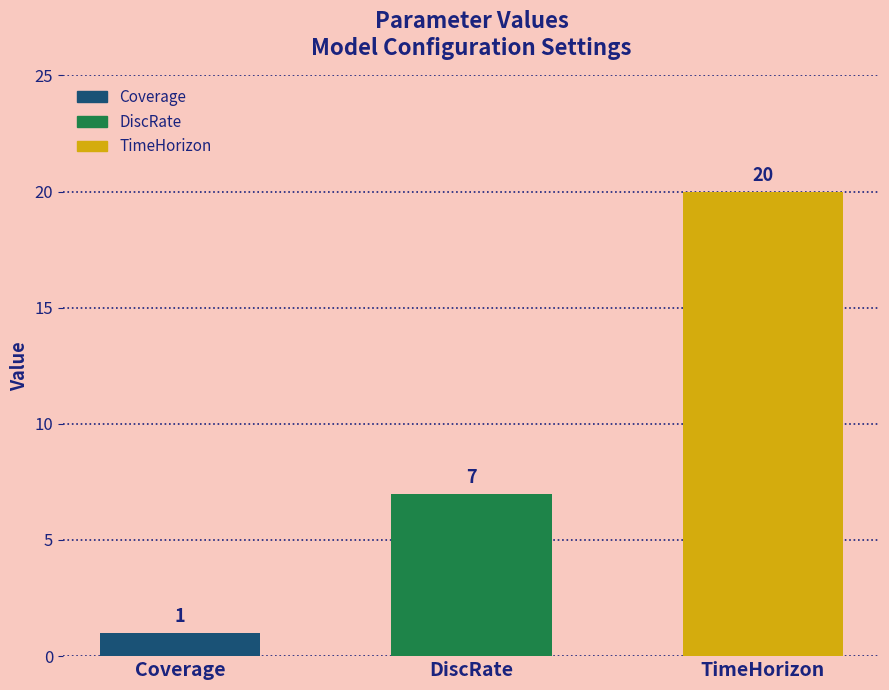

What is the sum of all values?

28